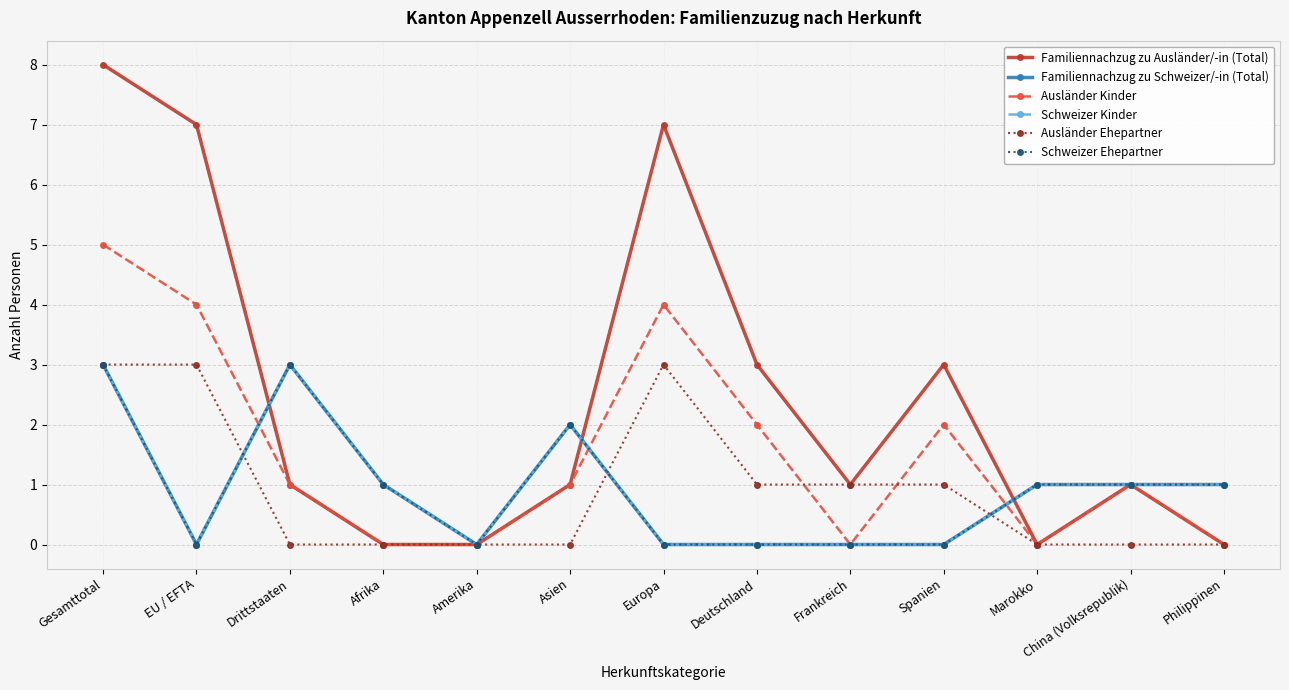

How many lines are shown in the chart?

6